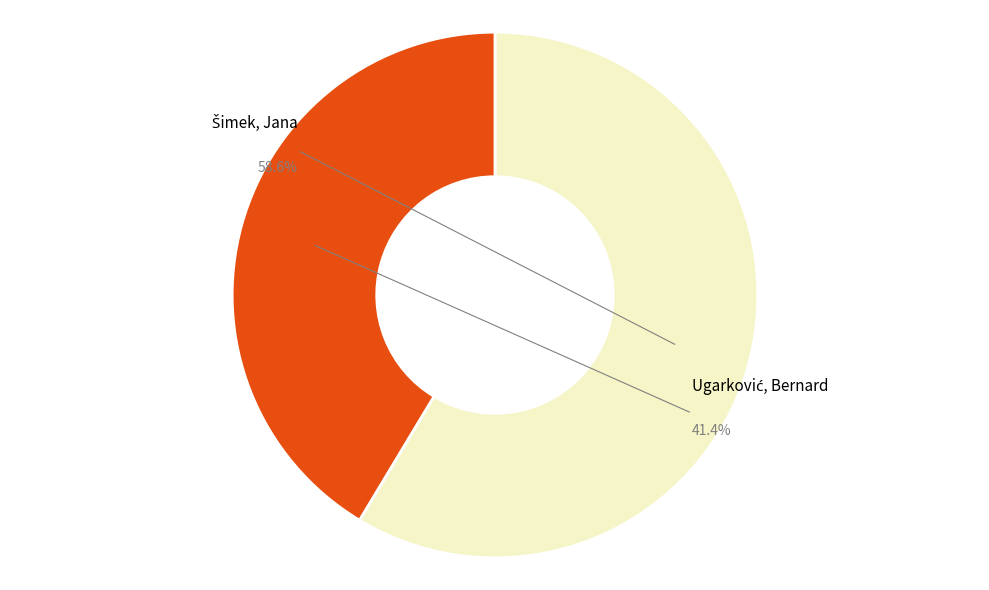

To the nearest percent, what is the combined percentage of Šimek, Jana and Ugarković, Bernard?

100%